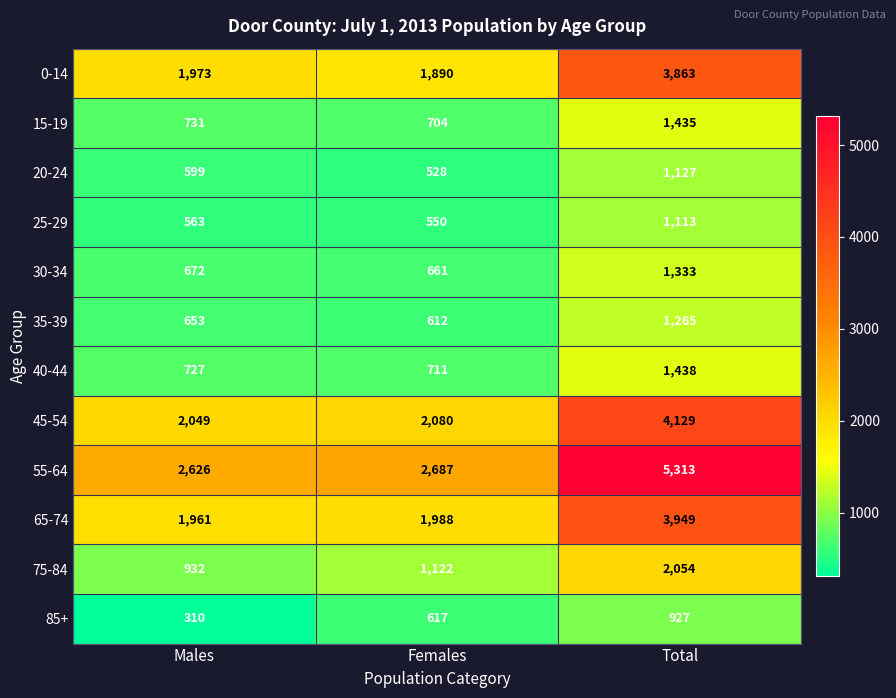

What is the difference between the 15-19 values at Females and Total?

731